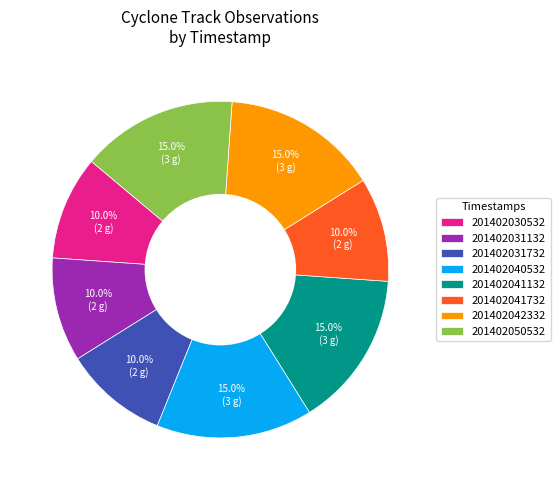

Count the number of slices in the pie.

8